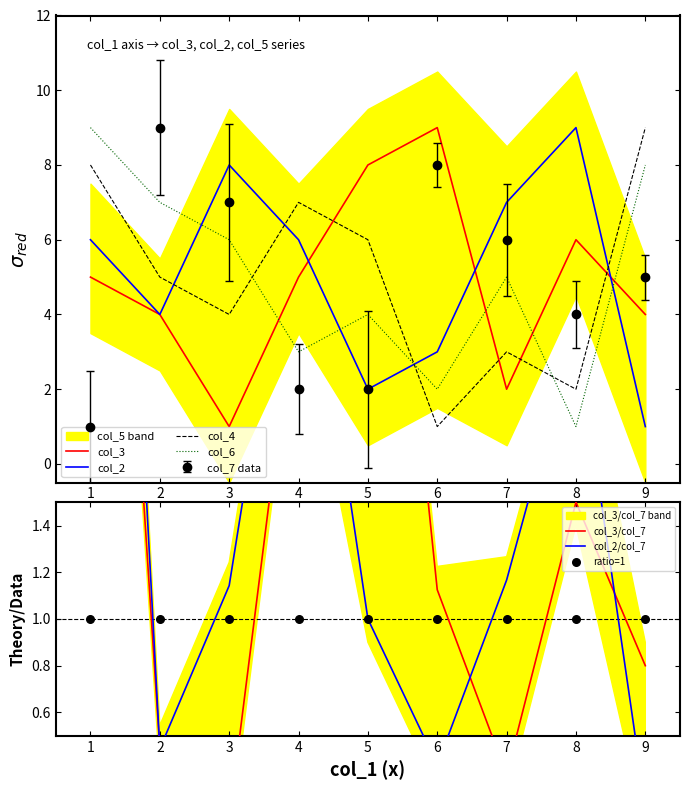

Which series has the largest Y range (max minus min)?

col_3